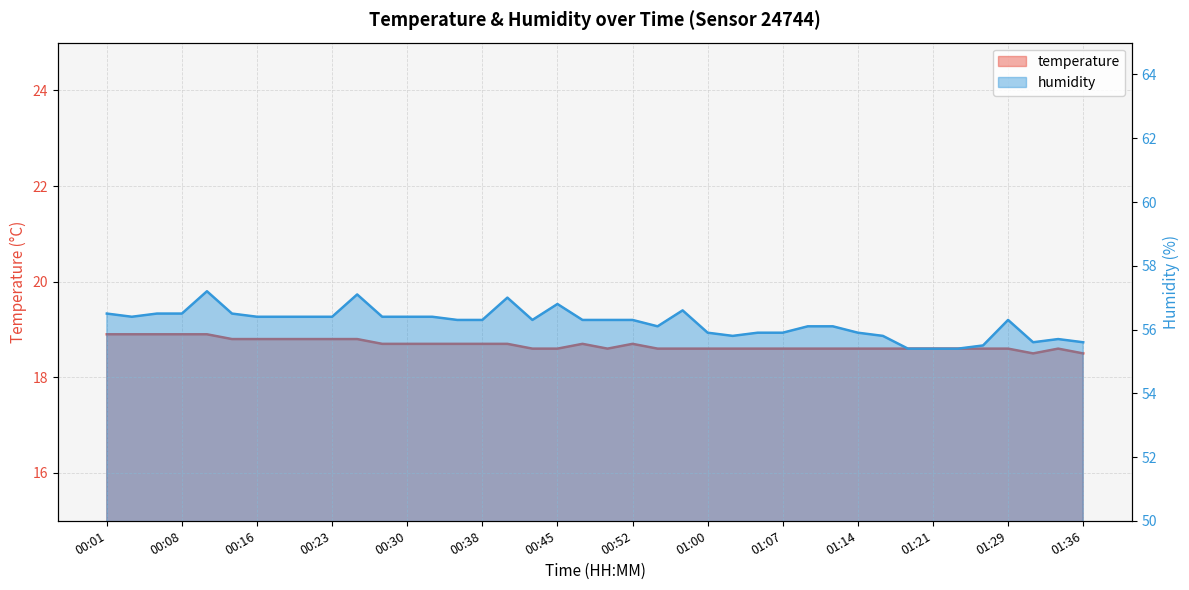

Which category has the highest value in the humidity series?

00:11